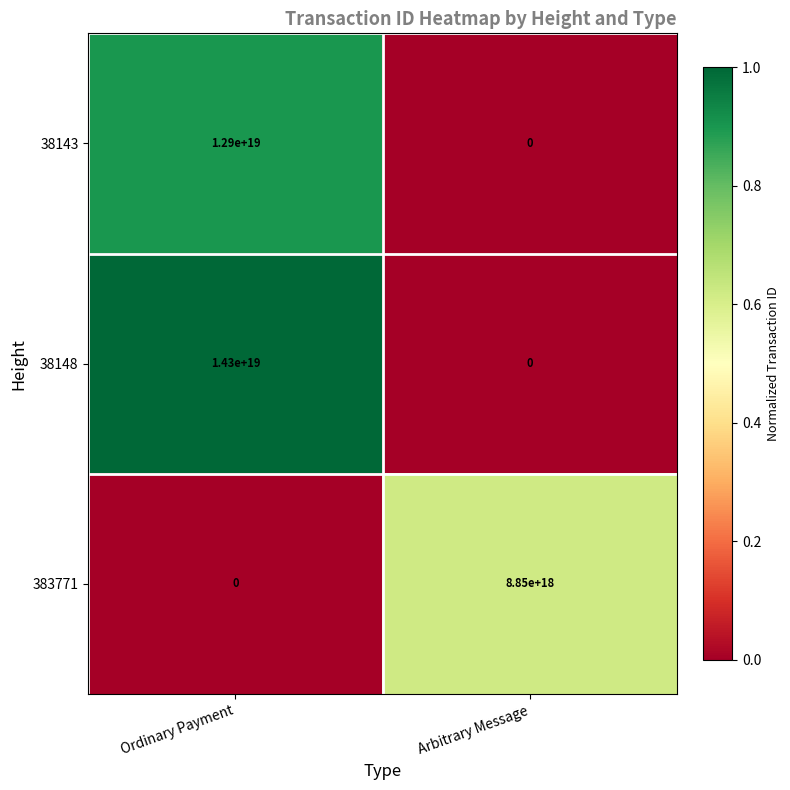

How many series are shown in this chart?

3